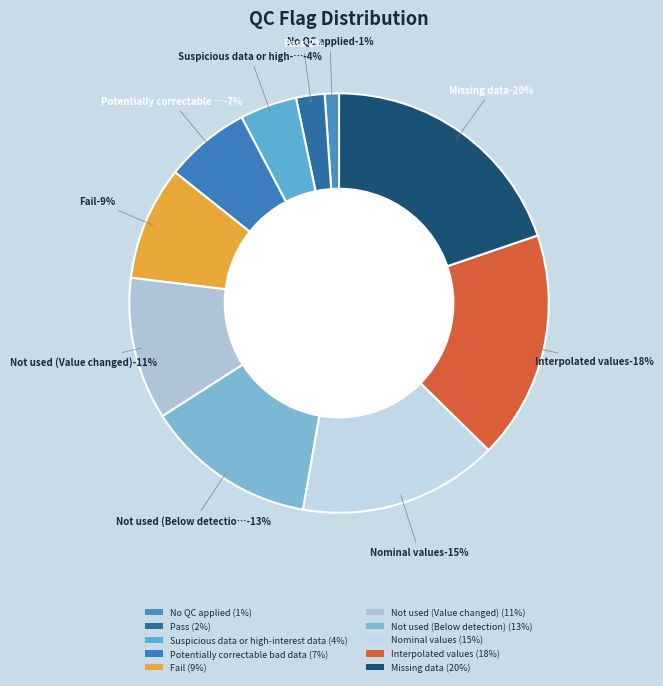

To the nearest percent, what portion does Interpolated values represent?

18%